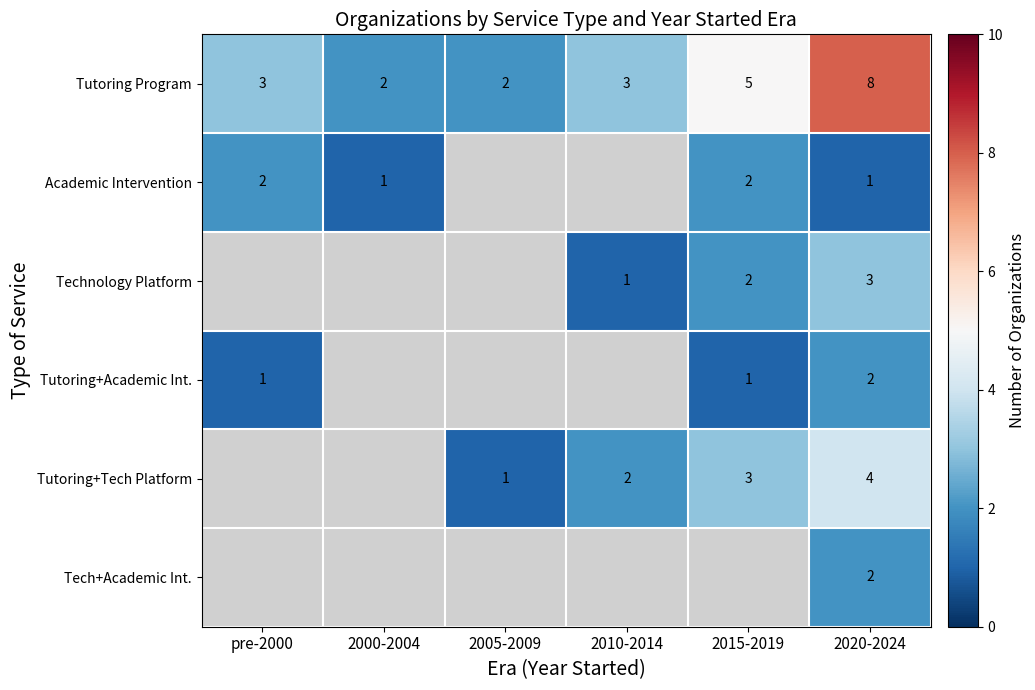

How many categories are shown in the chart?

6